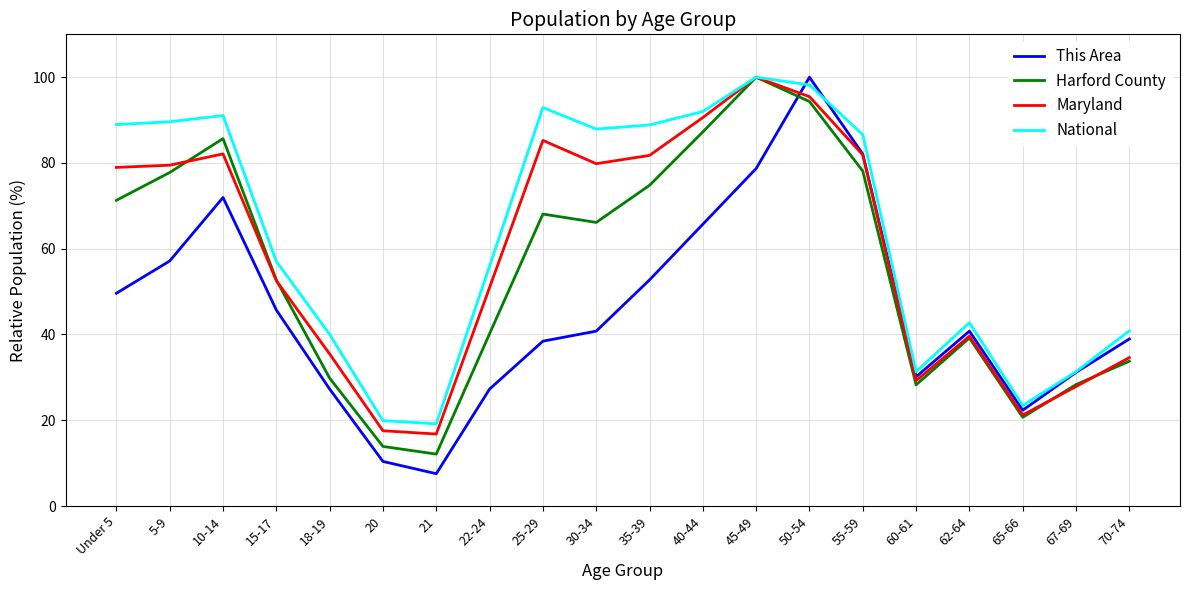

Which label corresponds to the smallest value in the chart?

21